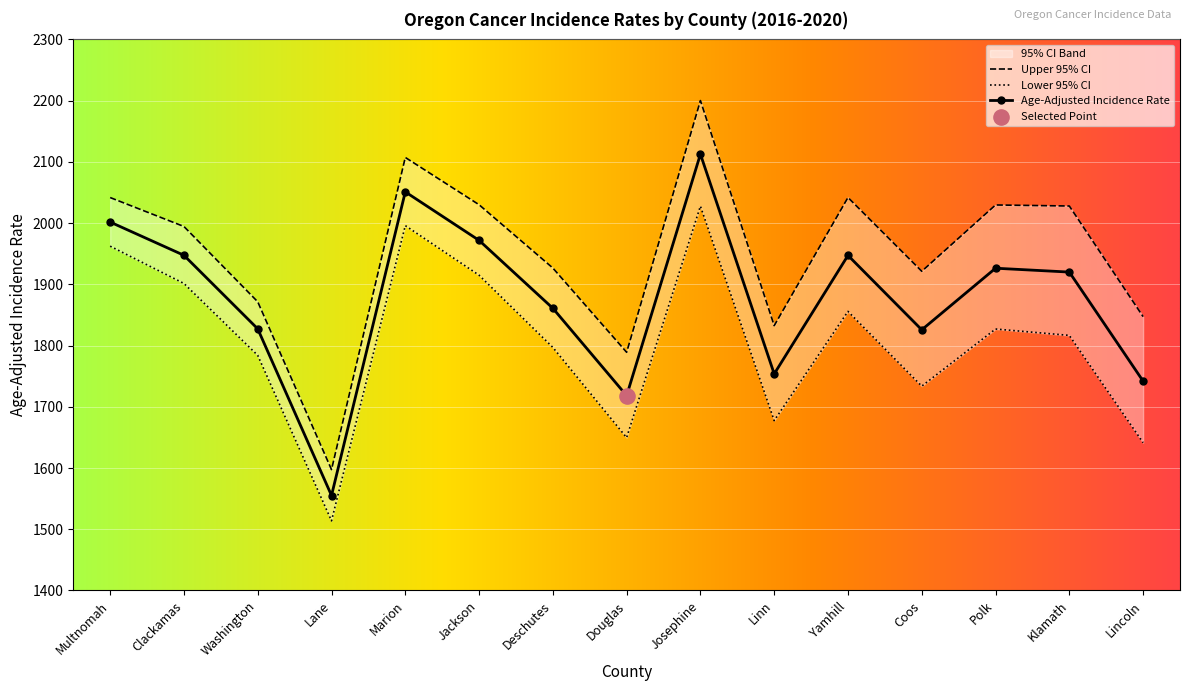

At which category is the sum across all series the highest?

Josephine